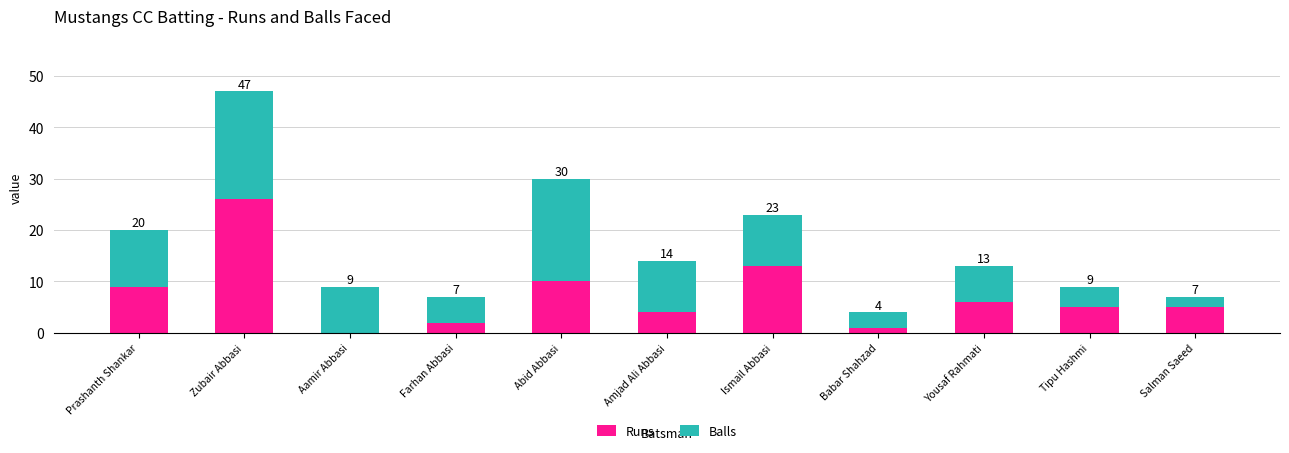

Reading left to right, transcribe the values for Runs.

Prashanth Shankar=9	Zubair Abbasi=26	Aamir Abbasi=0	Farhan Abbasi=2	Abid Abbasi=10	Amjad Ali Abbasi=4	Ismail Abbasi=13	Babar Shahzad=1	Yousaf Rahmati=6	Tipu Hashmi=5	Salman Saeed=5